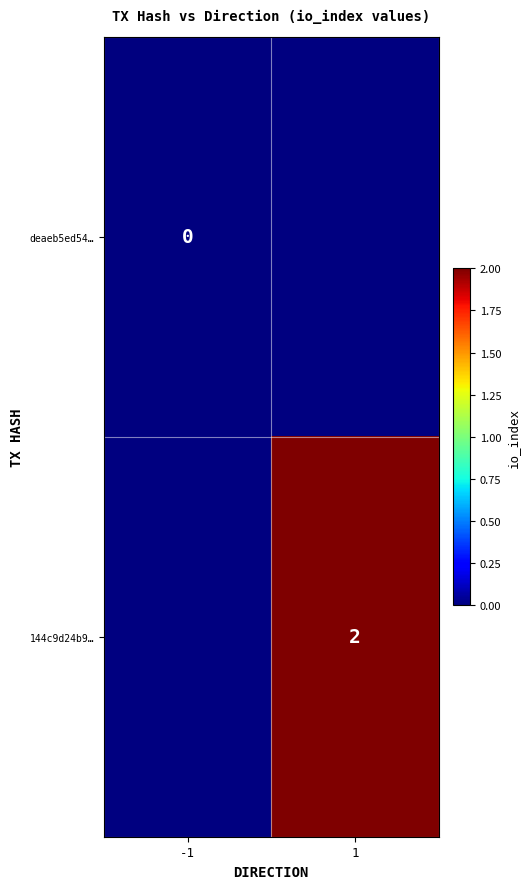

List the series in order of their peak value, lowest first.

deaeb5ed54…, 144c9d24b9…